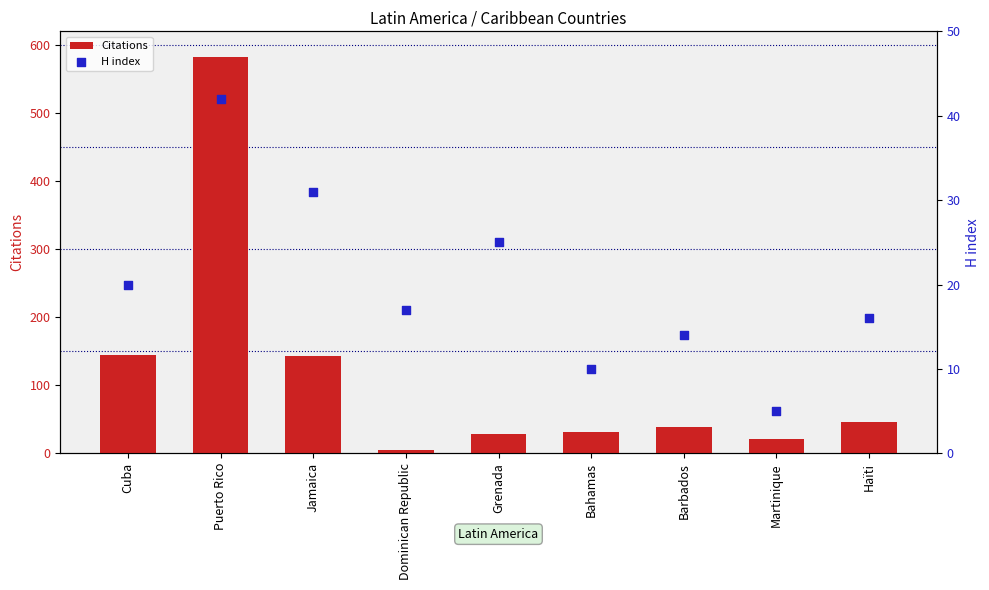

Which series has the widest spread of Y values?

Citations